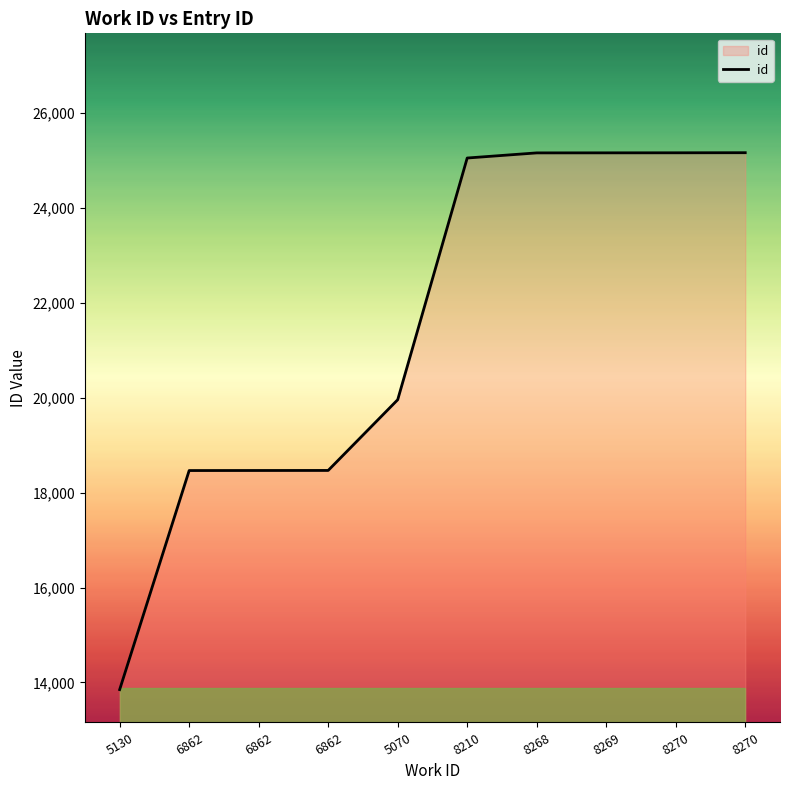

Is this an area chart (filled region under the line)?

Yes